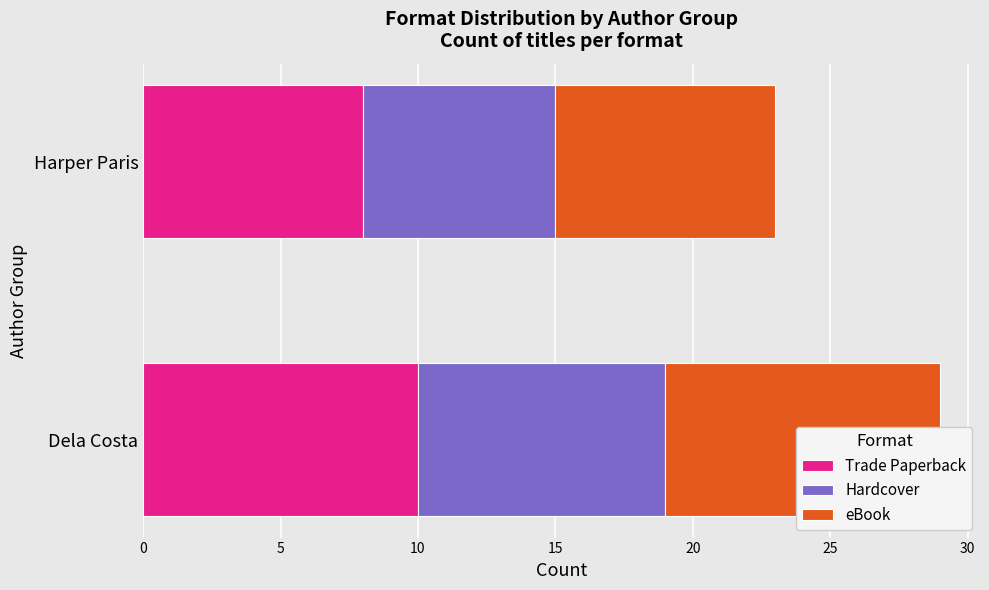

The value of Hardcover at Harper Paris is 2. True or false?

False